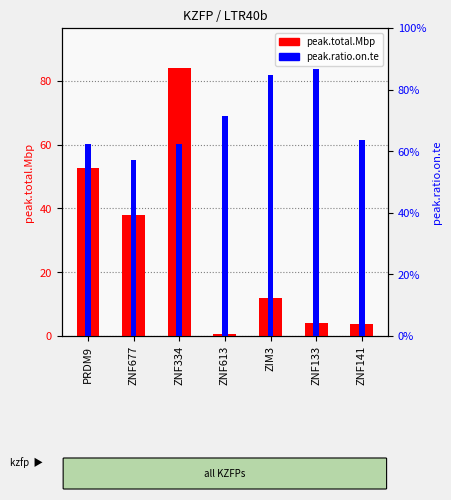

What is the difference between the maximum and minimum values in the peak.total.Mbp series?

83.2